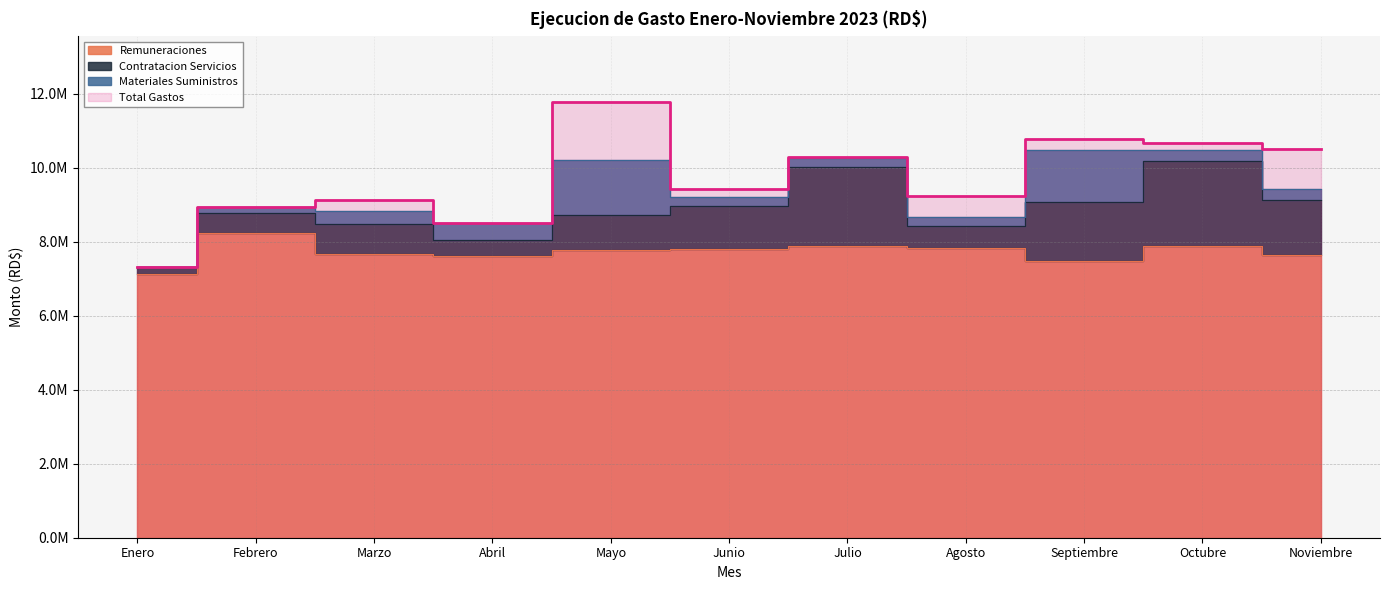

How many values in the Total Gastos series are below 9420068?

5